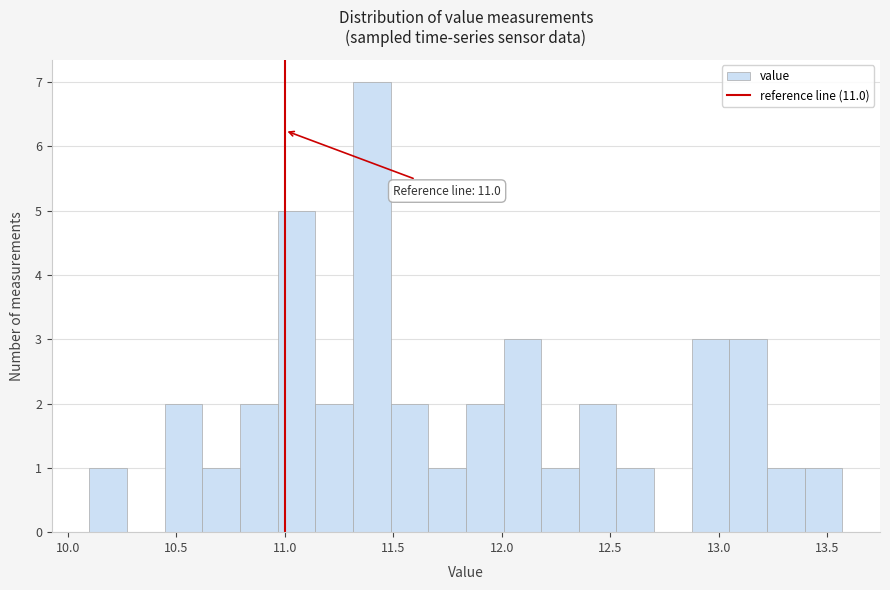

Around what value on the x-axis is the tallest bar? Give the approximate position of its centre, as read against the axis.

11.40